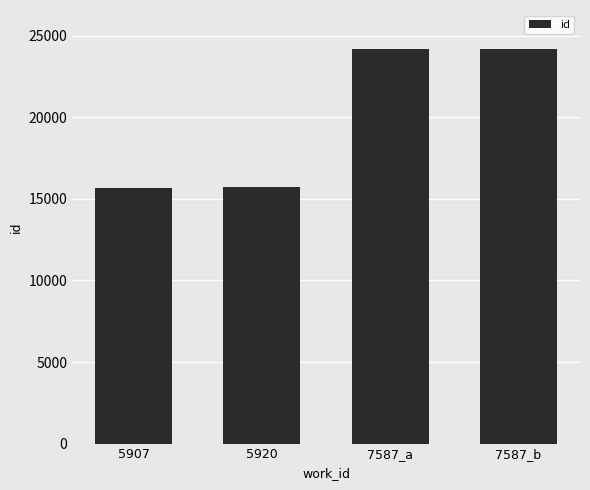

What is the ratio of the value at 5920 to the value at 5907?

1.0